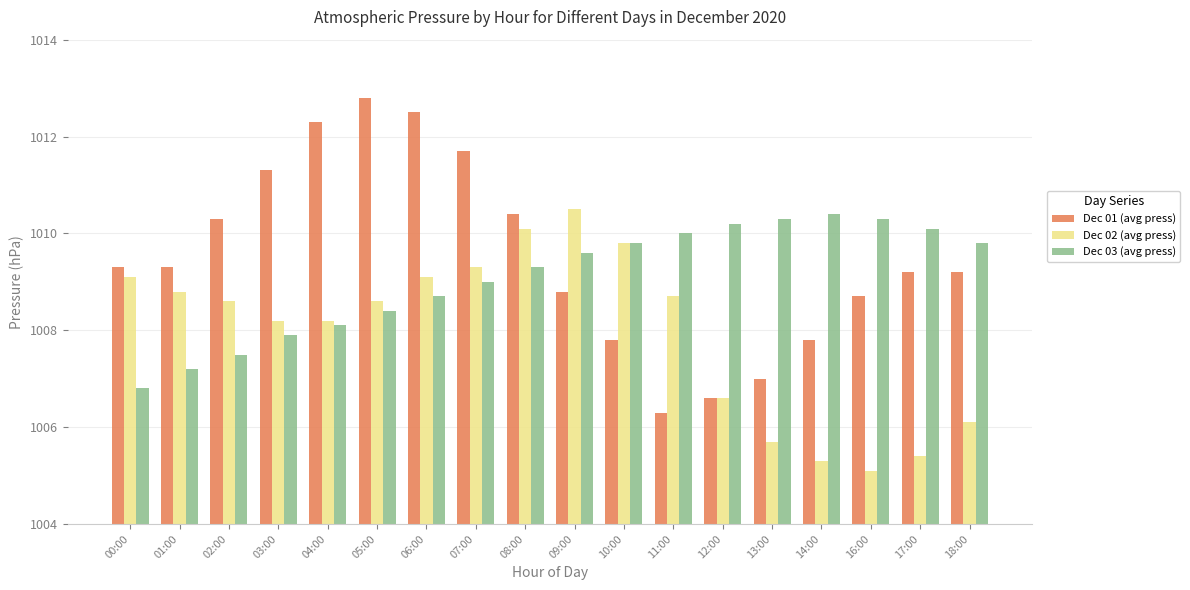

What is the sum of the Dec 01 (avg press) values at 01:00 and 10:00?

2017.1